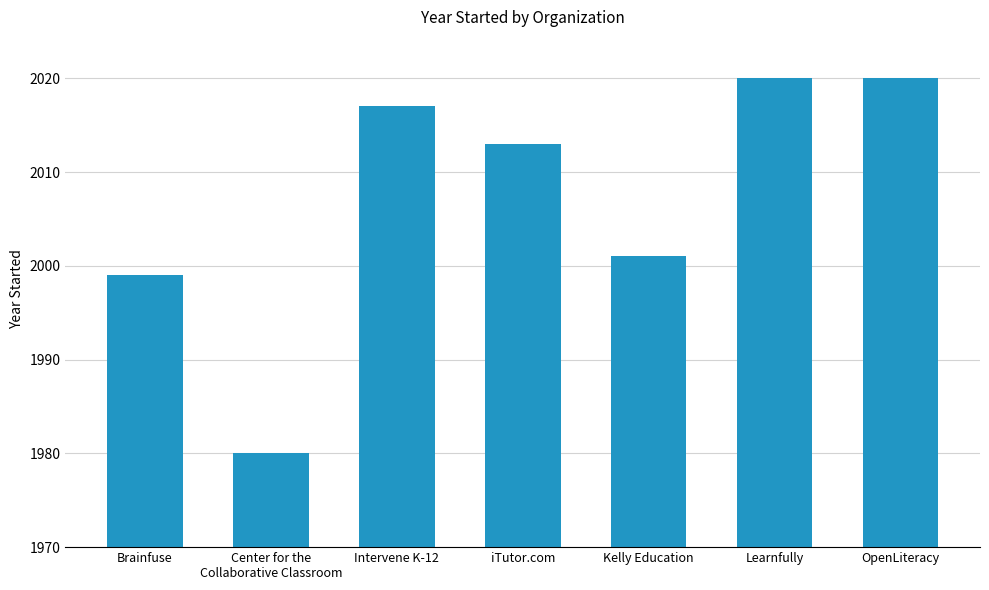

Approximately how many times larger is the value at iTutor.com compared to Kelly Education?

1.0